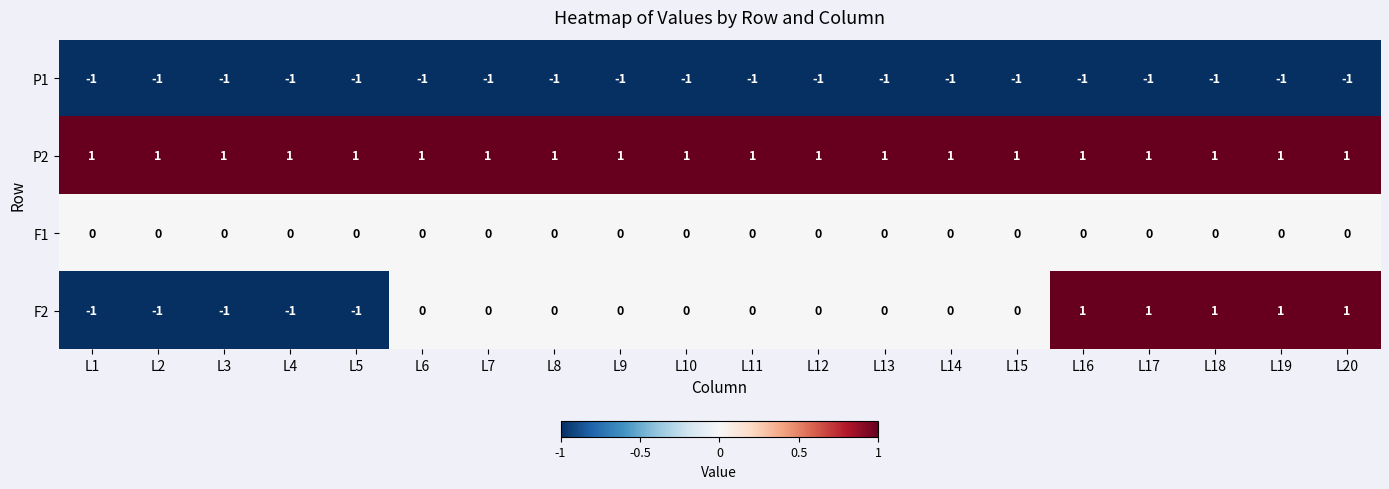

What is the sum of all P2 values?

20